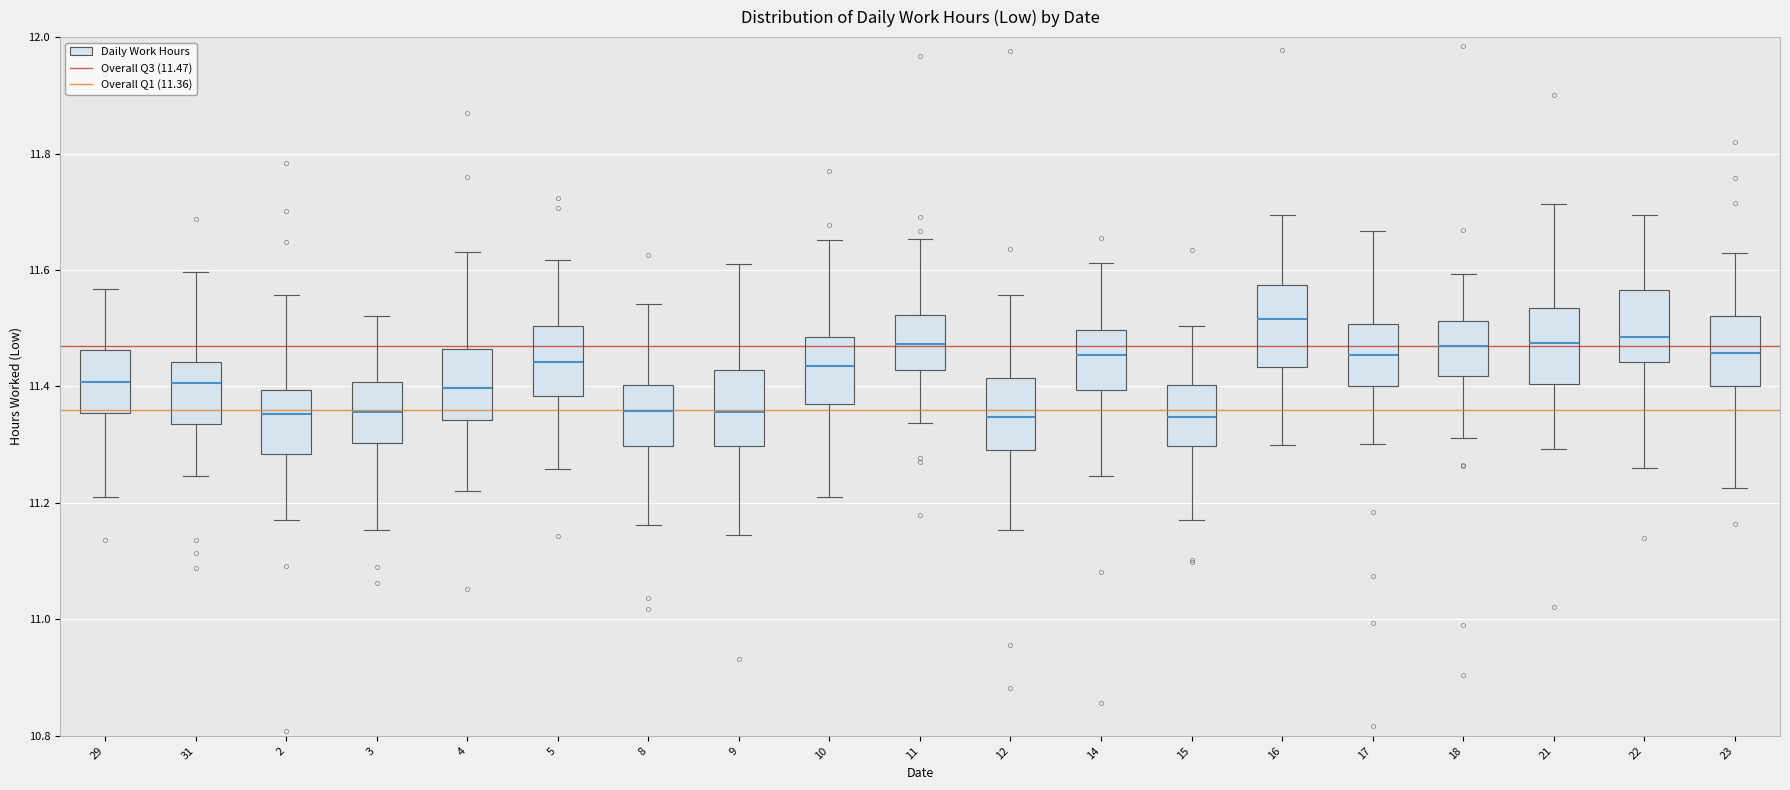

Reading left to right, read every box against the y-axis: the position of its median line, the range the box covers, and the ends of its whiskers. The values are not printed on the chart, so give them approximately, as read against the axis.

29: median 11.40, box 11.36 to 11.46, whiskers 11.22 to 11.56
31: median 11.40, box 11.34 to 11.44, whiskers 11.24 to 11.60
2: median 11.36, box 11.28 to 11.40, whiskers 11.18 to 11.56
3: median 11.36, box 11.30 to 11.40, whiskers 11.16 to 11.52
4: median 11.40, box 11.34 to 11.46, whiskers 11.22 to 11.64
5: median 11.44, box 11.38 to 11.50, whiskers 11.26 to 11.62
8: median 11.36, box 11.30 to 11.40, whiskers 11.16 to 11.54
9: median 11.36, box 11.30 to 11.42, whiskers 11.14 to 11.60
10: median 11.44, box 11.38 to 11.48, whiskers 11.22 to 11.66
11: median 11.48, box 11.42 to 11.52, whiskers 11.34 to 11.66
12: median 11.34, box 11.30 to 11.42, whiskers 11.16 to 11.56
14: median 11.46, box 11.40 to 11.50, whiskers 11.24 to 11.62
15: median 11.34, box 11.30 to 11.40, whiskers 11.18 to 11.50
16: median 11.52, box 11.44 to 11.58, whiskers 11.30 to 11.70
17: median 11.46, box 11.40 to 11.50, whiskers 11.30 to 11.66
18: median 11.46, box 11.42 to 11.52, whiskers 11.32 to 11.60
21: median 11.48, box 11.40 to 11.54, whiskers 11.30 to 11.72
22: median 11.48, box 11.44 to 11.56, whiskers 11.26 to 11.70
23: median 11.46, box 11.40 to 11.52, whiskers 11.22 to 11.62